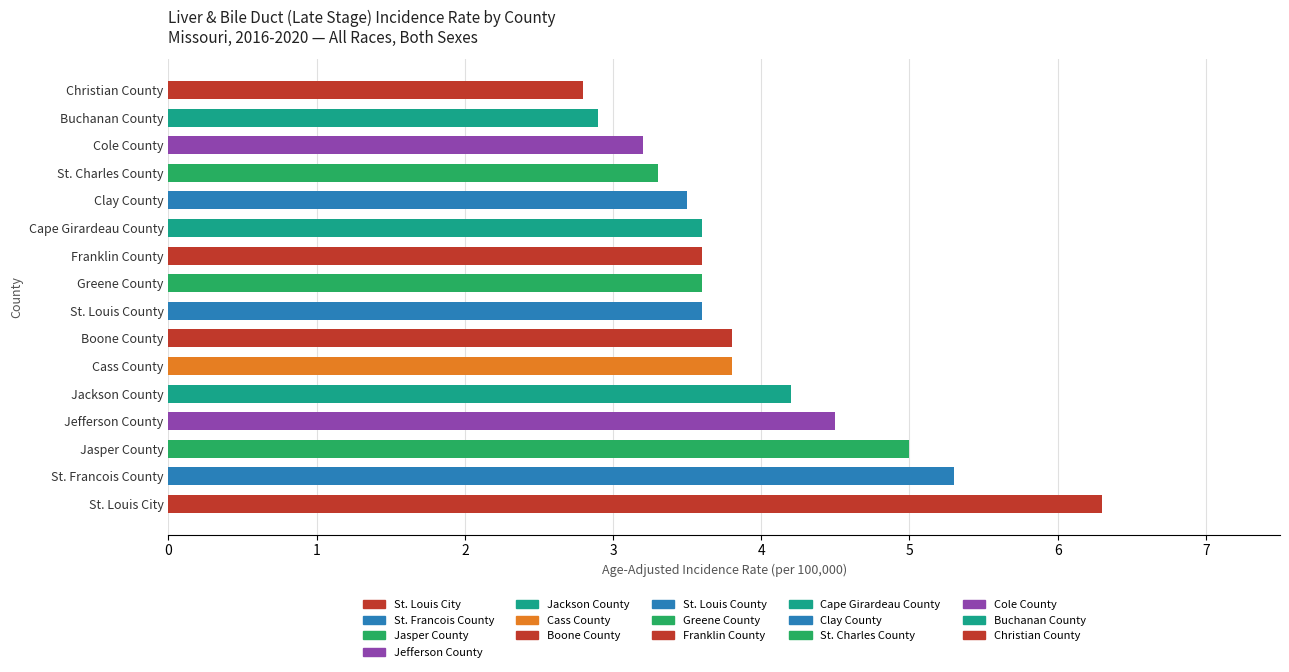

Are the bars horizontal?

Yes